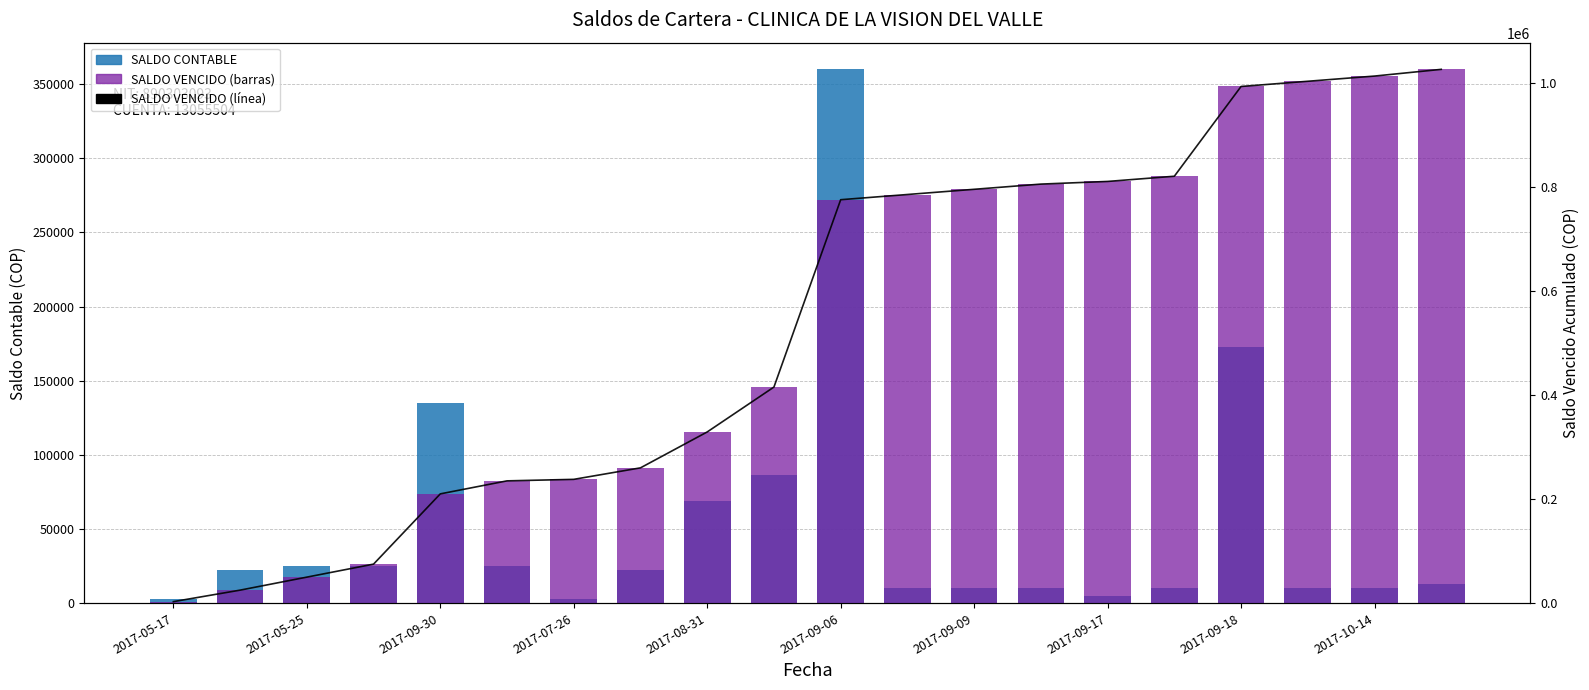

How many data points in SALDO CONTABLE are less than 22100?

10